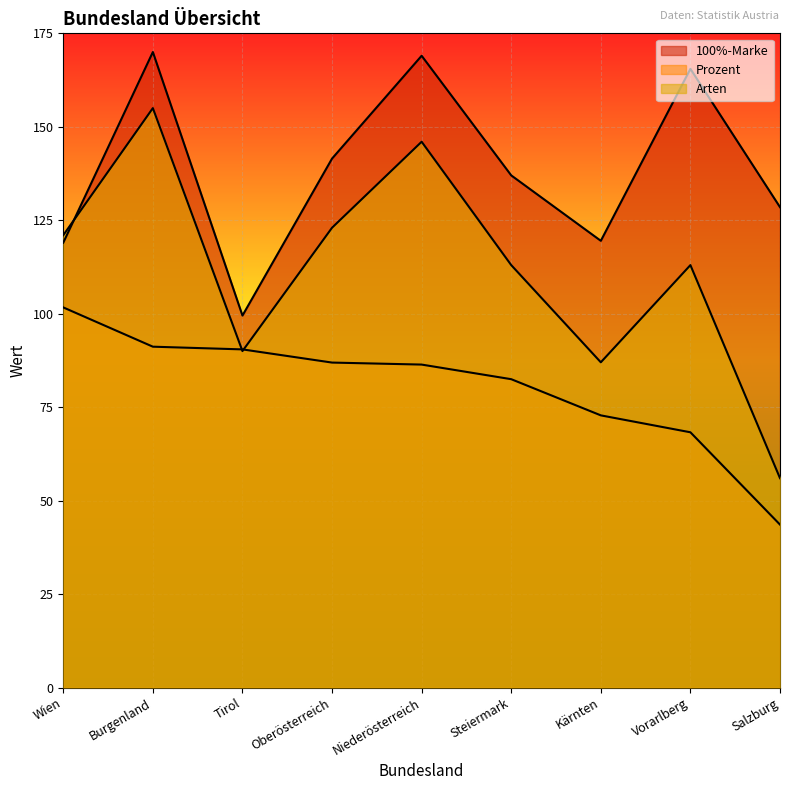

What value does the Arten series have at Salzburg?

56.0